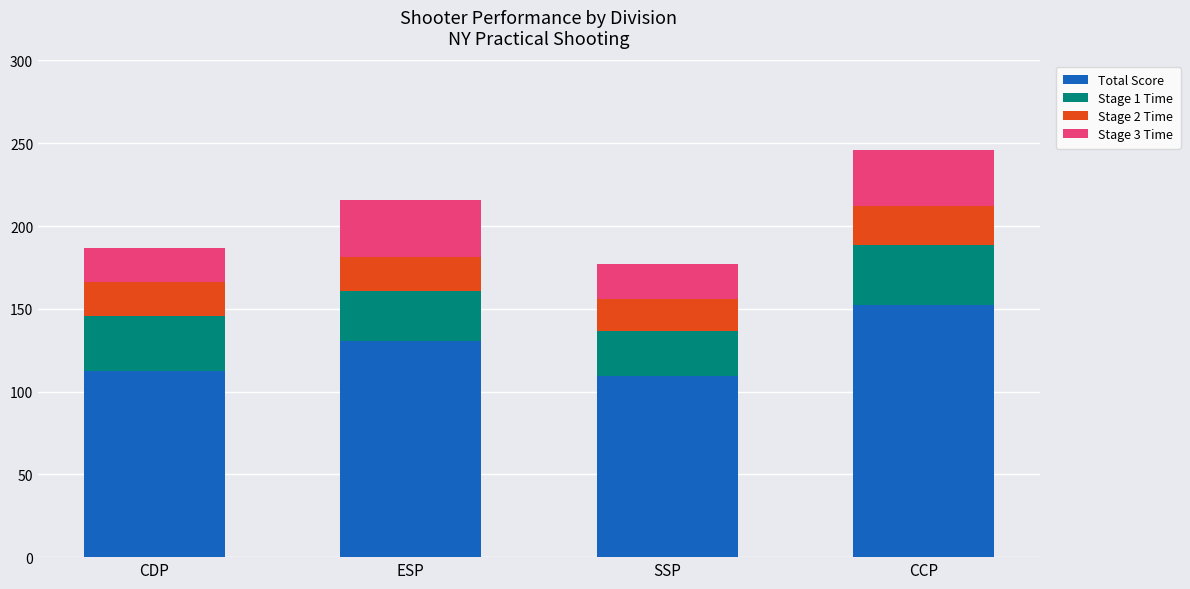

Reading left to right, transcribe the values for Total Score.

CDP=112.5	ESP=130.3	SSP=109.1	CCP=152.4